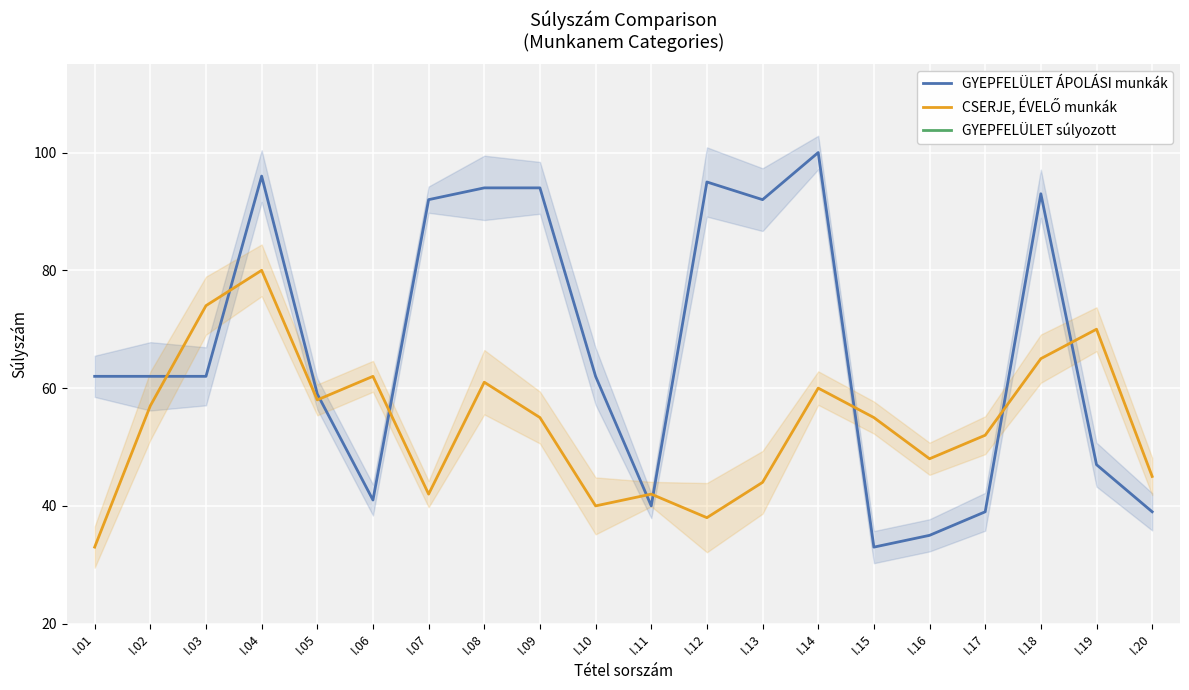

What is the value of the CSERJE, ÉVELŐ munkák point at the 12th from the left?

38